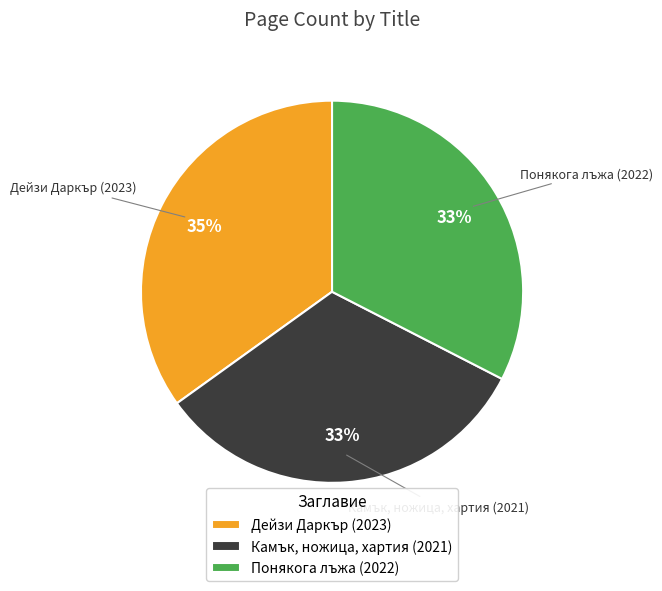

To the nearest percent, what is the combined percentage of Камък, ножица, хартия (2021) and Понякога лъжа (2022)?

65%